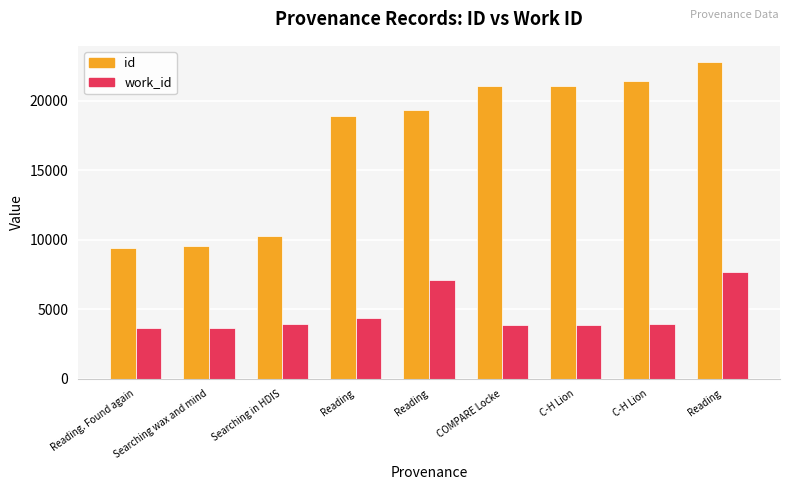

Rank the series at C-H Lion from lowest to highest value.

work_id, id